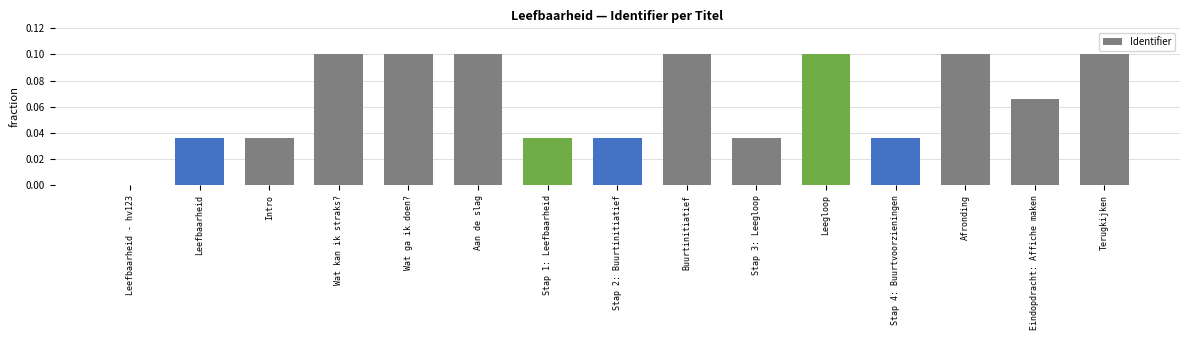

At which label is the value closest to 0?

Leefbaarheid - hv123